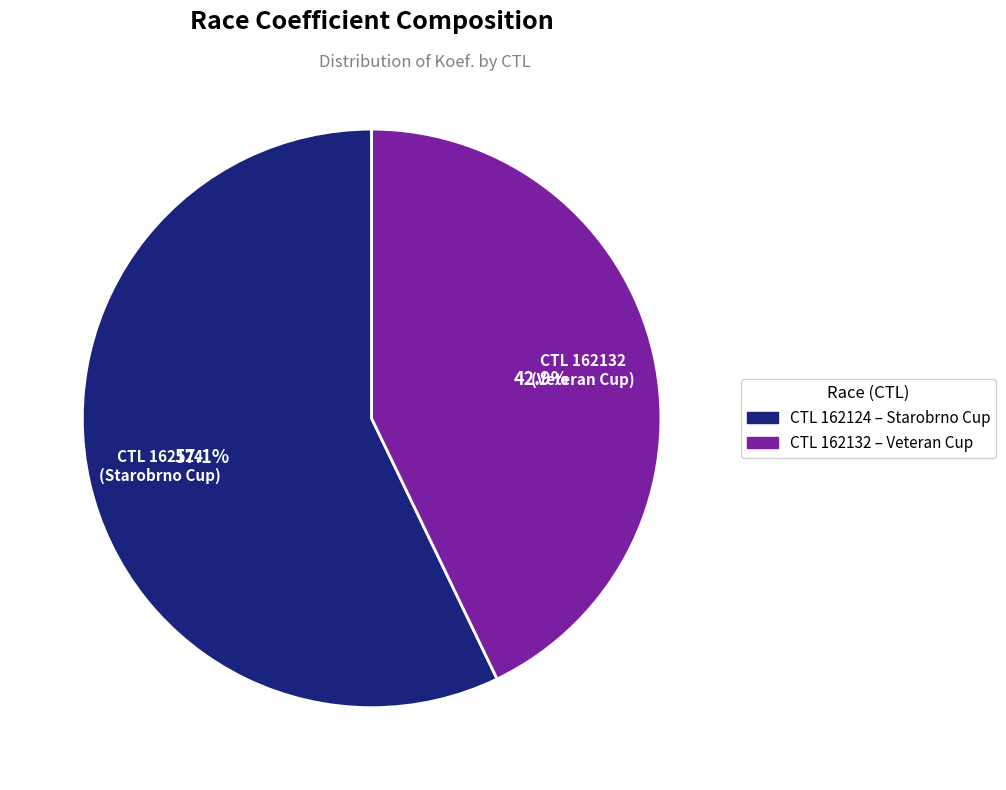

Is there any slice that represents more than half of the pie?

Yes